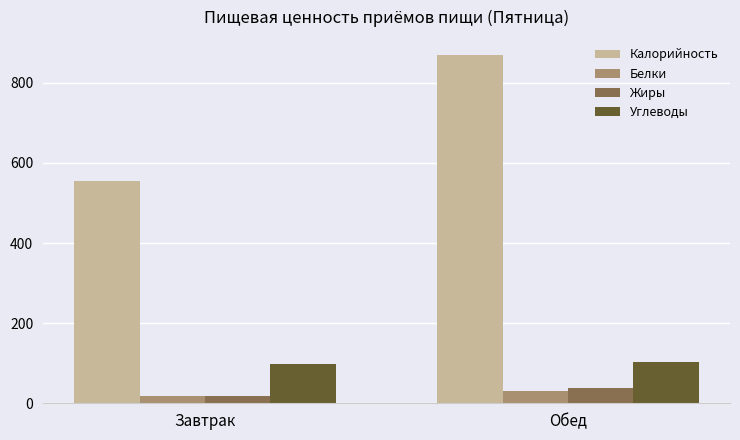

What are all the series names shown in the legend?

Калорийность, Белки, Жиры, Углеводы